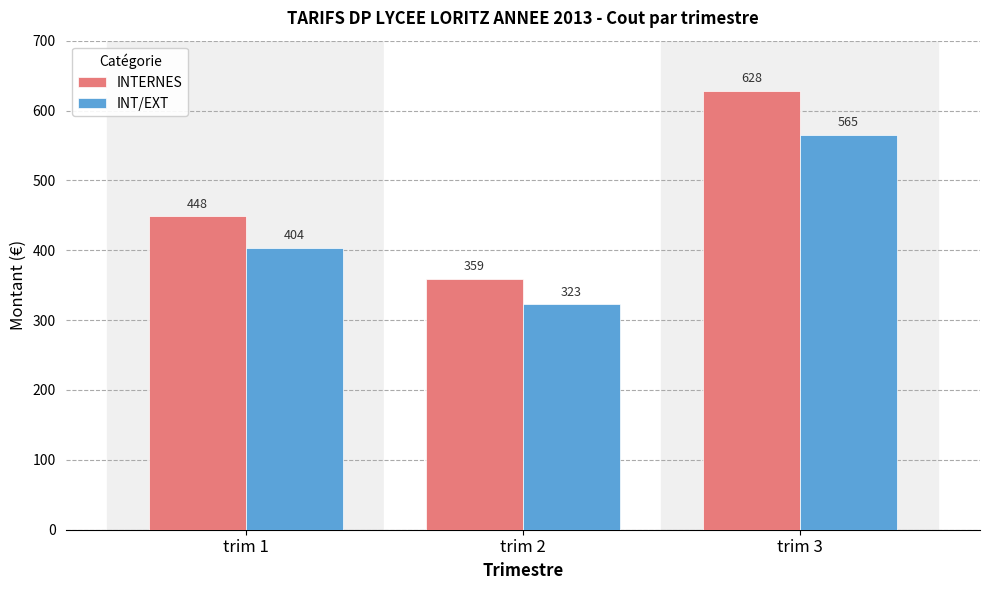

What is the highest value of the INTERNES series?

627.9